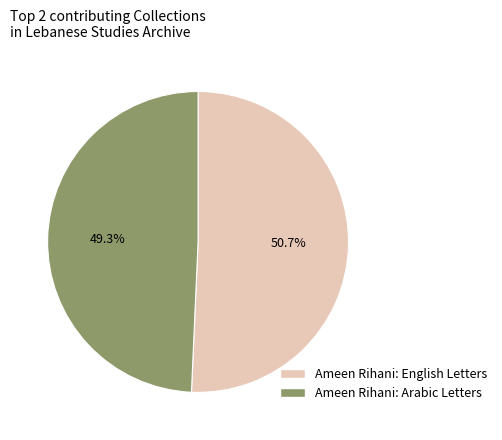

What percentage is the Ameen Rihani: English Letters slice, to the nearest percent?

51%